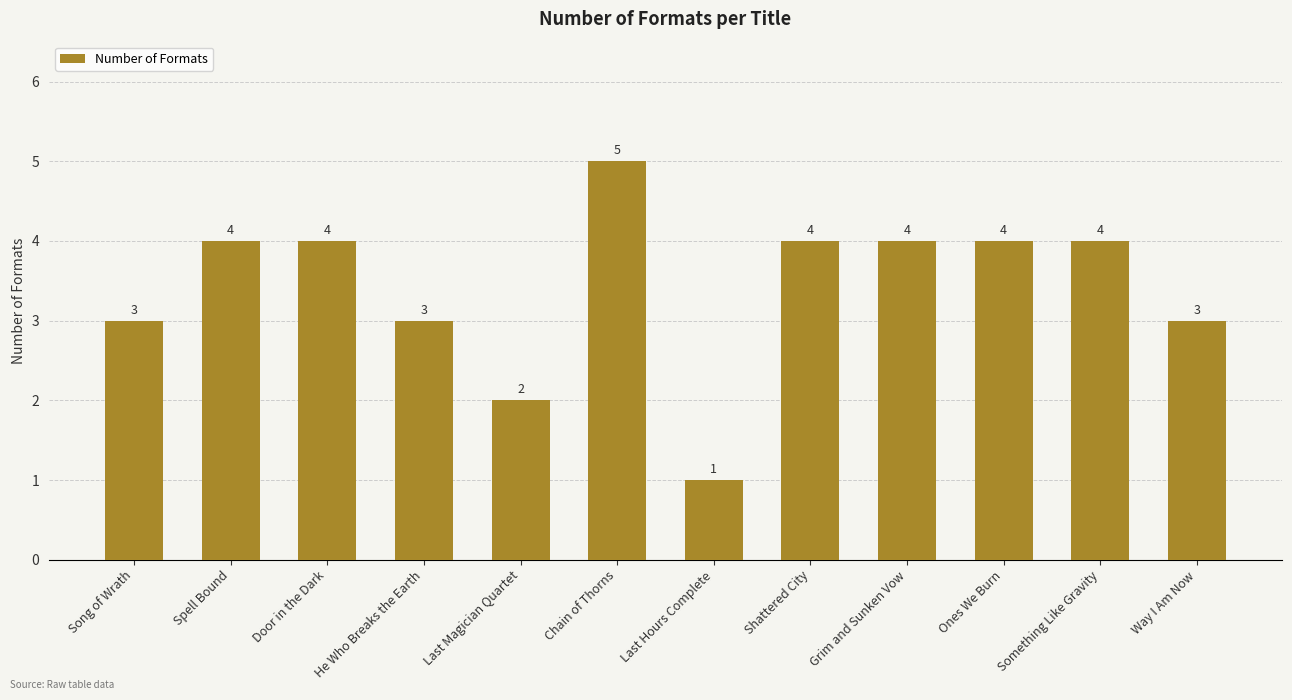

Does the chart contain any negative values?

No